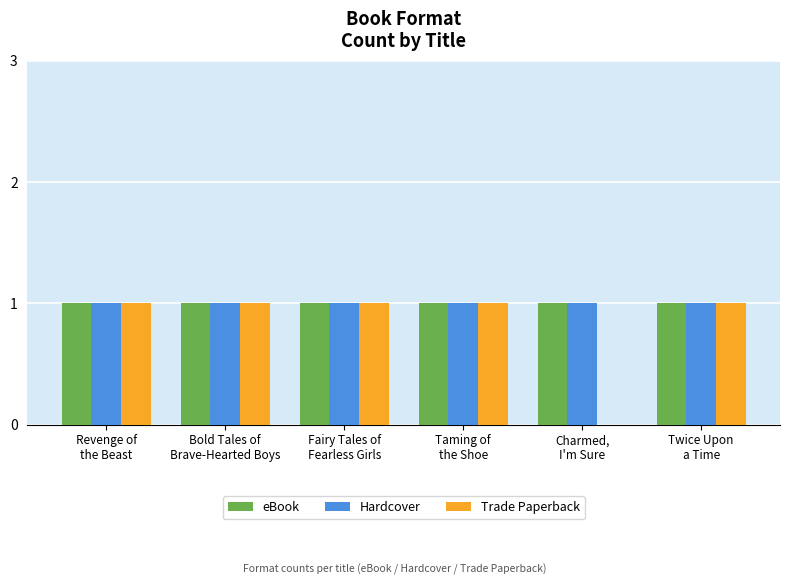

What are all the series names shown in the legend?

eBook, Hardcover, Trade Paperback